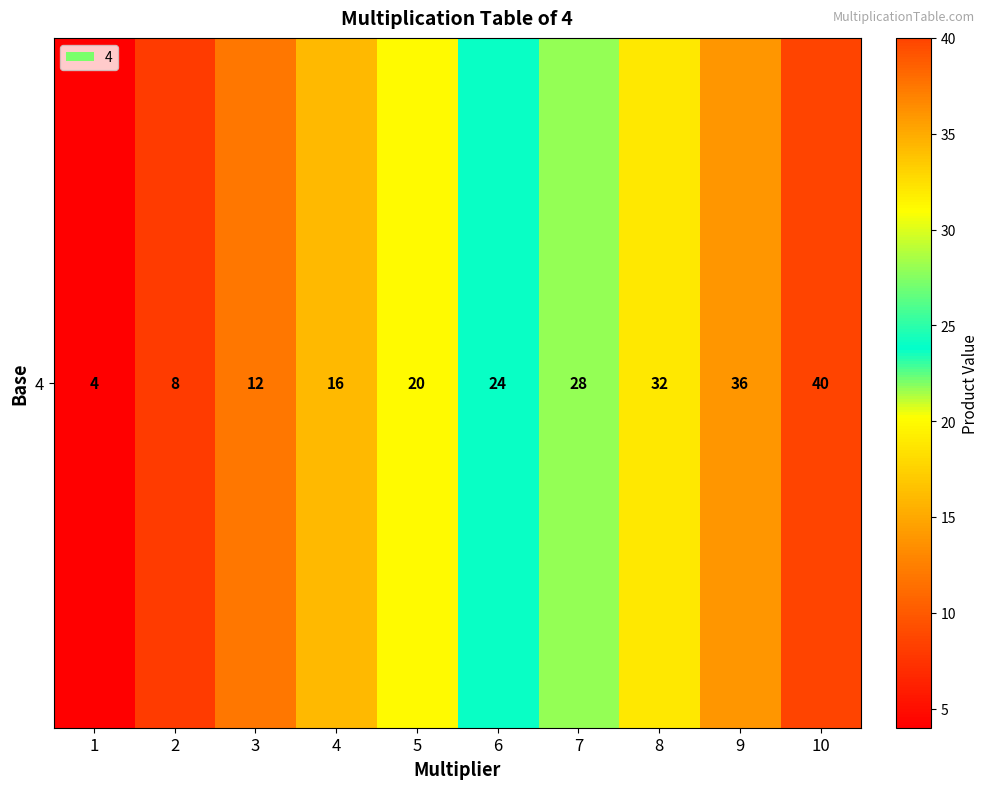

The value at 3 is 19. True or false?

False